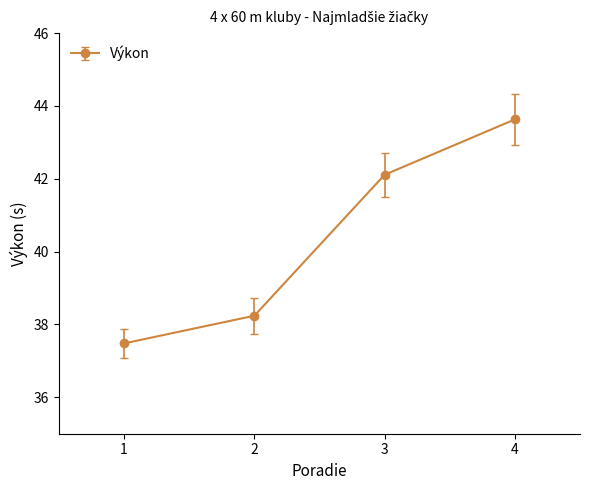

Is this an area chart (filled region under the line)?

No